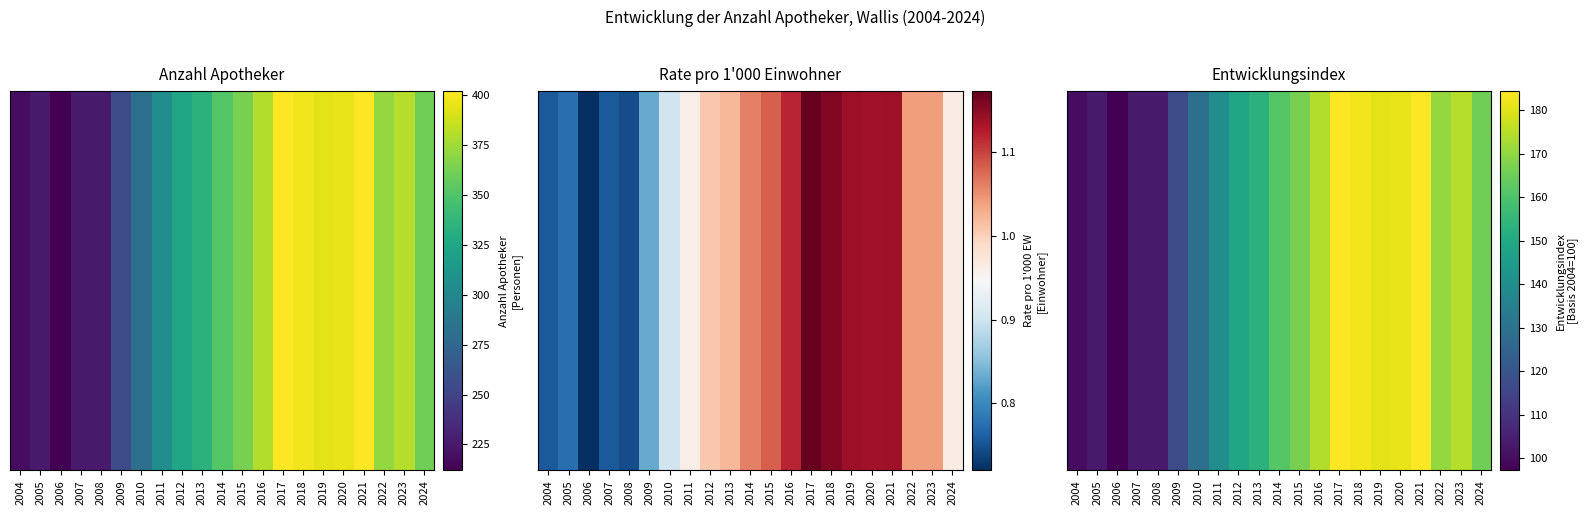

Where is the data nearest to the value 140?

2011